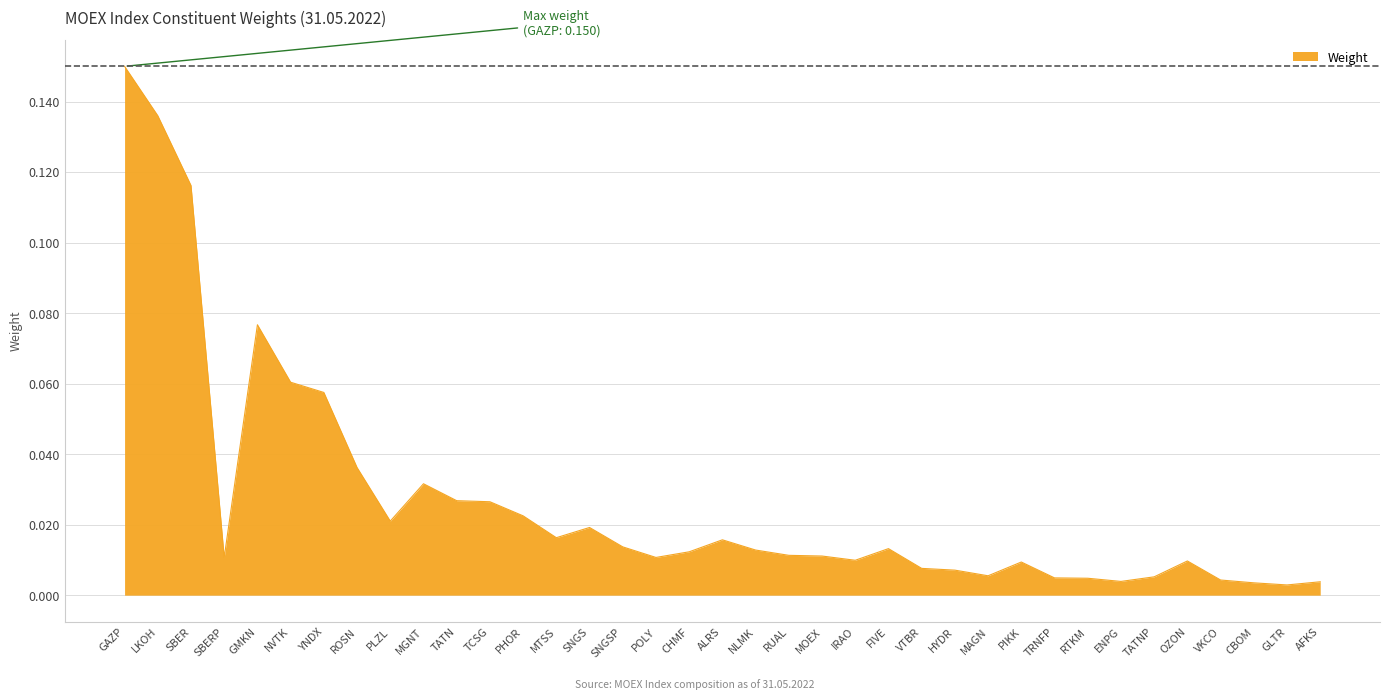

What position from the right is POLY?

21